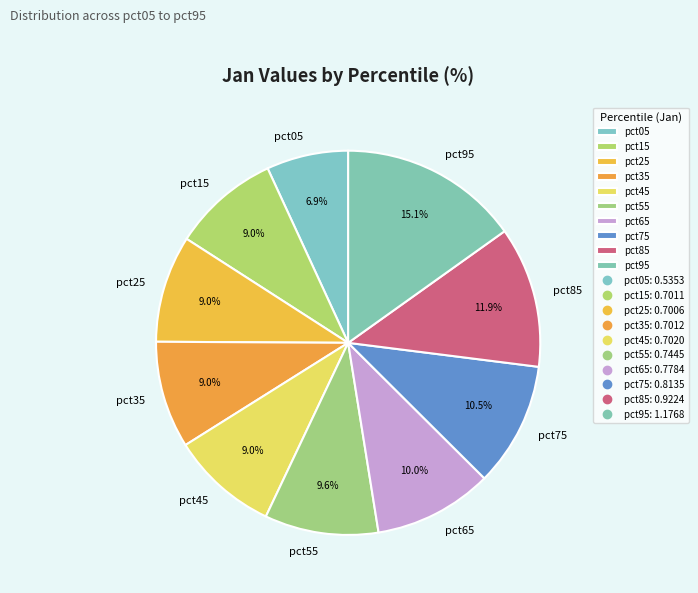

To the nearest percent, what is the combined percentage of pct85 and pct45?

21%